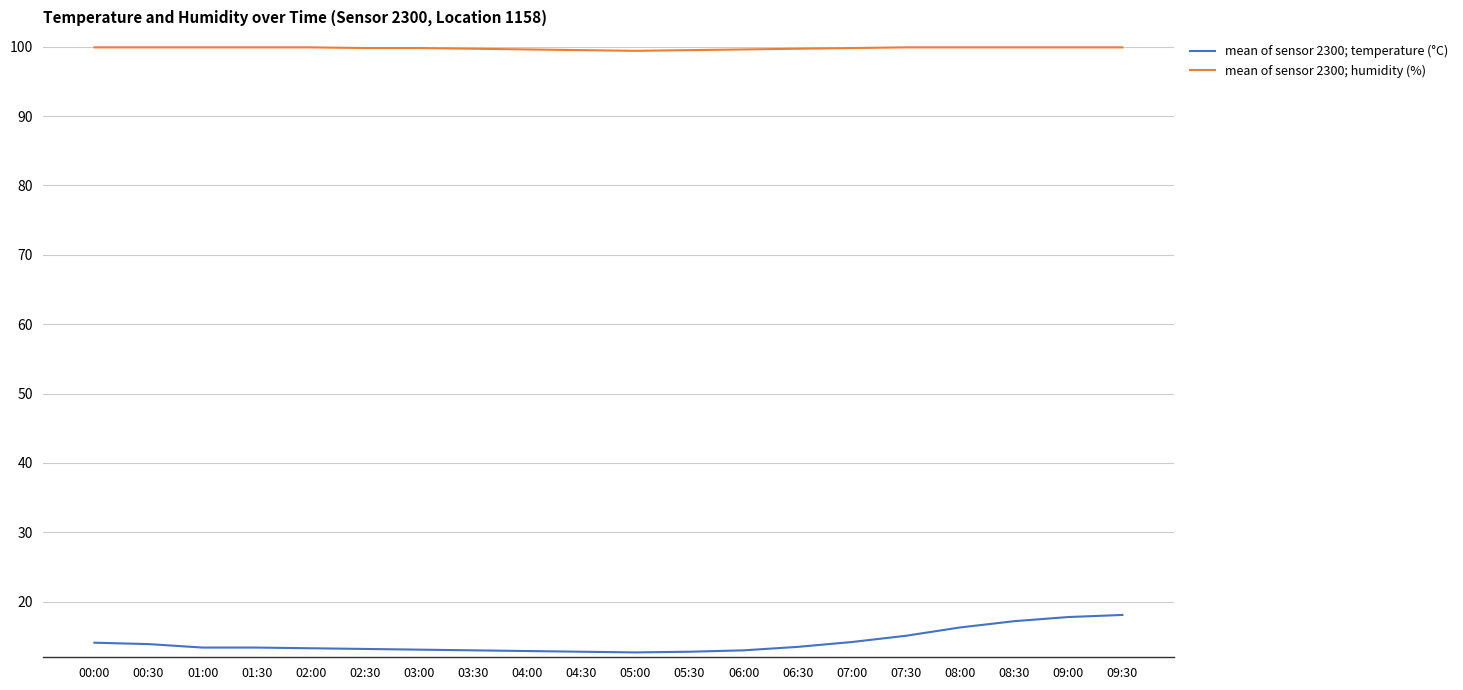

True or false: mean of sensor 2300; humidity (%) and mean of sensor 2300; temperature (°C) cross at least once.

False